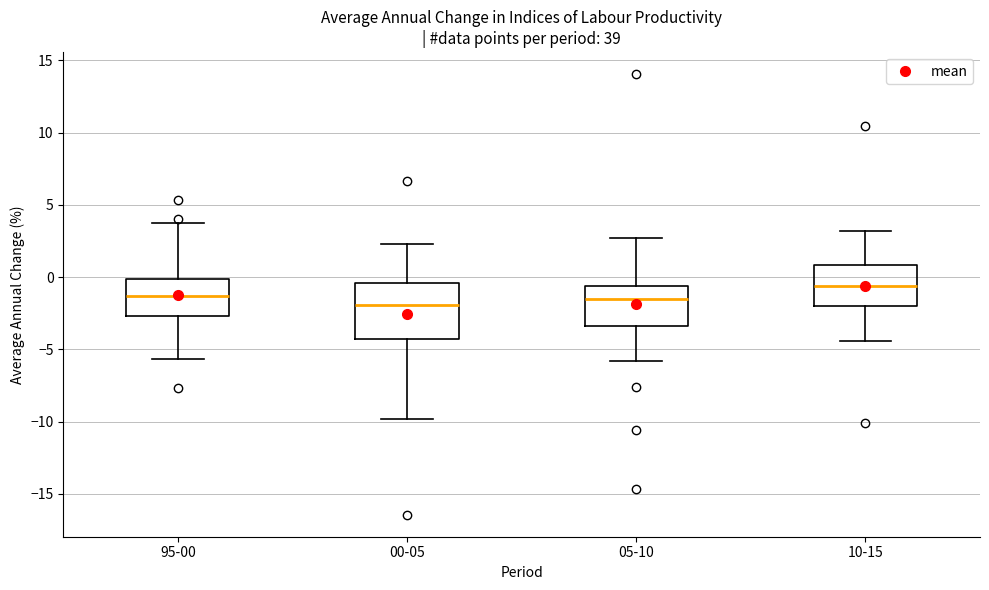

Reading left to right, transcribe this box plot: for each box, give where its median line is, the range the box spans, and where its two whiskers end, as read against the y-axis. The values are not printed on the chart, so give them approximately, as read against the axis.

95-00: median -1.5, box -2.5 to 0.0, whiskers -5.5 to 4.0
00-05: median -2.0, box -4.5 to -0.5, whiskers -10.0 to 2.5
05-10: median -1.5, box -3.5 to -0.5, whiskers -6.0 to 2.5
10-15: median -0.5, box -2.0 to 1.0, whiskers -4.5 to 3.0